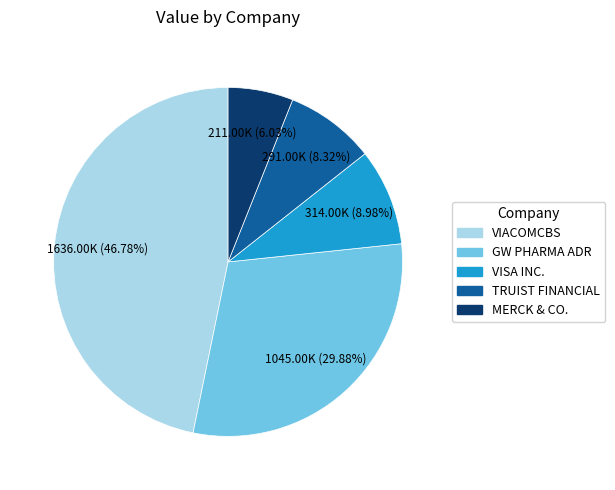

Does any single category account for the majority?

No